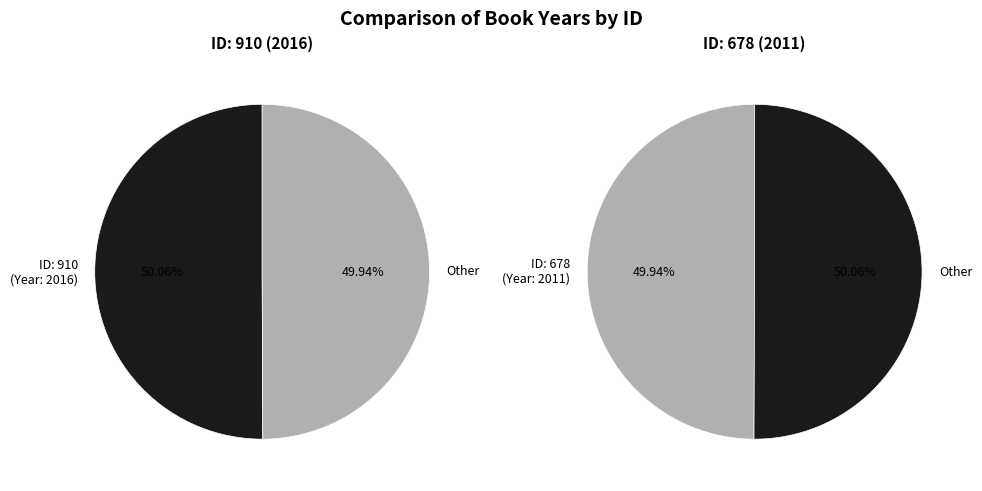

What percentage is NOT represented by 678?

50.1%